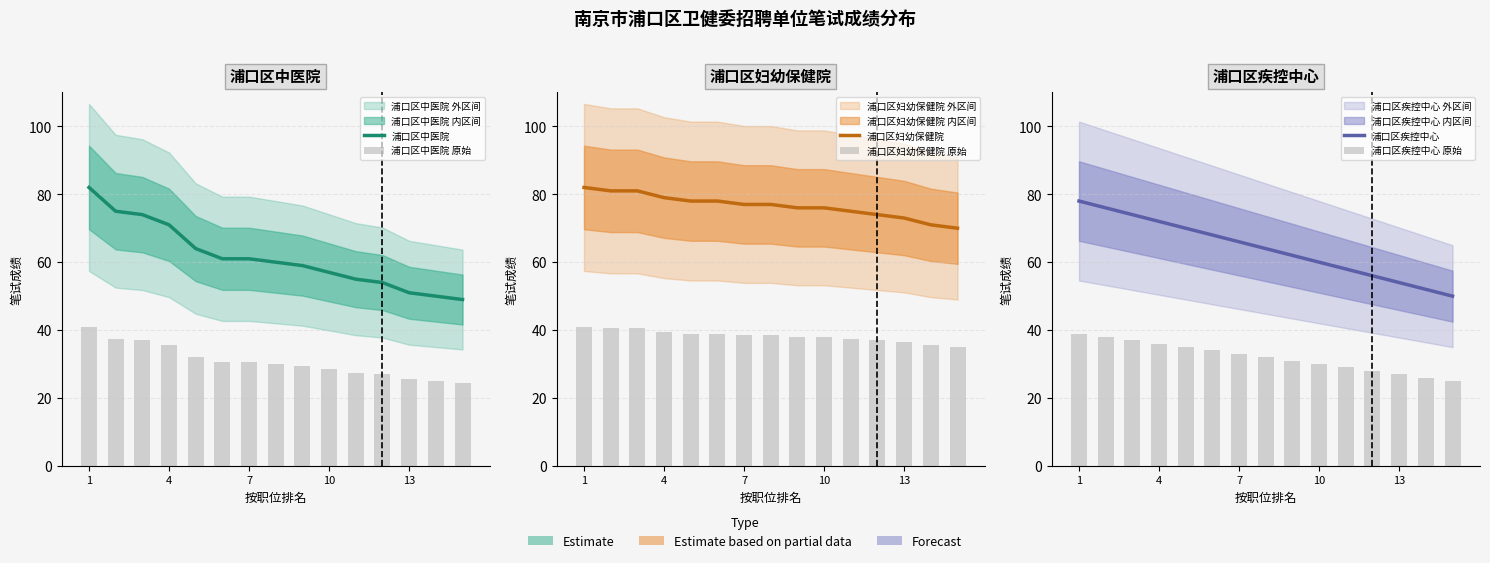

At 1, list the series in order from largest to smallest.

浦口区中医院, 浦口区妇幼保健院, 浦口区疾控中心, 浦口区中医院 原始, 浦口区妇幼保健院 原始, 浦口区疾控中心 原始